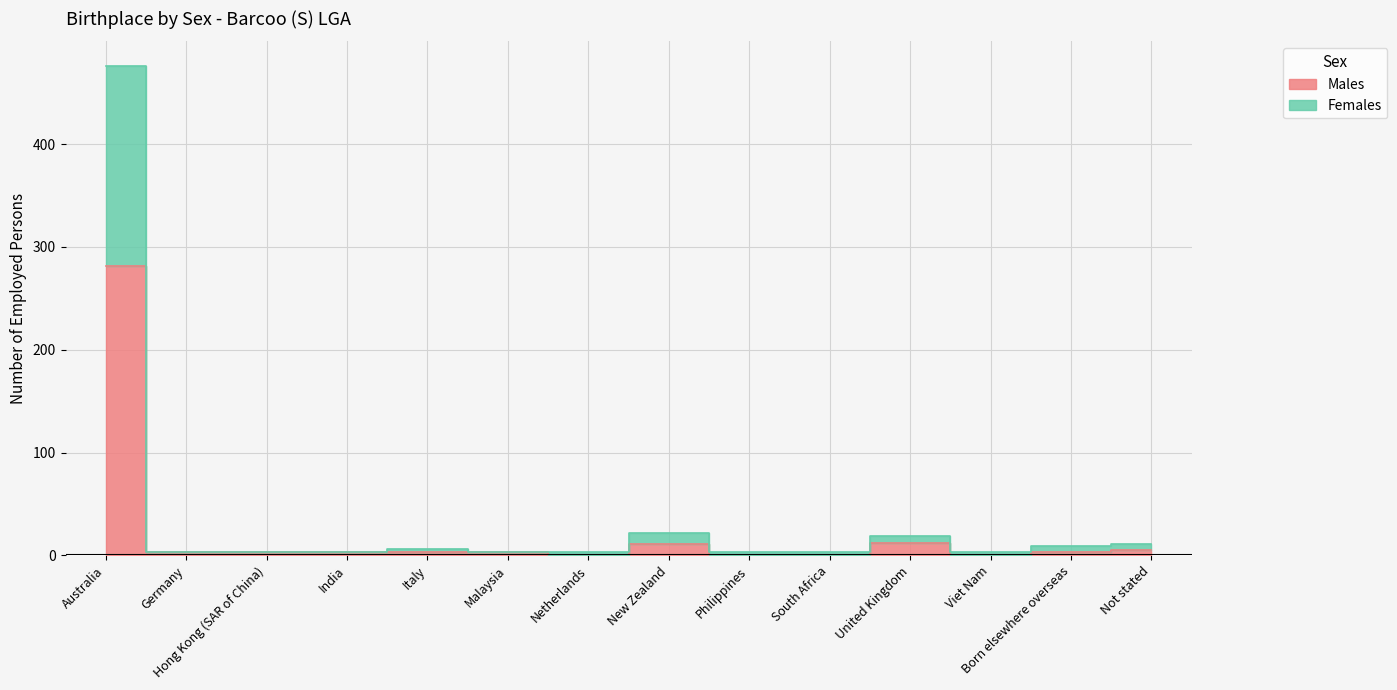

What is the value of the Males point at the 6th from the left?

3